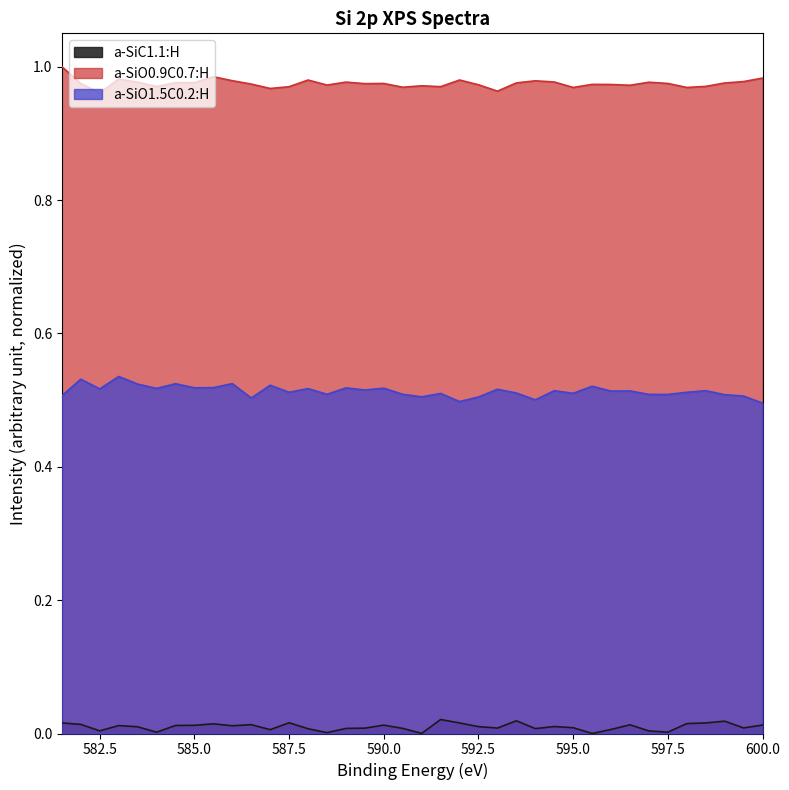

Reading left to right, list all the values displayed in this chart.

a-SiC1.1:H: 0.0	0.0	0.0	0.0	0.0	0.0	0.0	0.0	0.0	0.0	0.0	0.0	0.0	0.0	0.0	0.0	0.0	0.0	0.0	0.0	0.0	0.0	0.0	0.0	0.0	0.0	0.0	0.0	0.0	0.0	0.0	0.0	0.0	0.0	0.0	0.0	0.0	0.0
a-SiO0.9C0.7:H: 1.0	1.0	1.0	1.0	1.0	1.0	1.0	1.0	1.0	1.0	1.0	1.0	1.0	1.0	1.0	1.0	1.0	1.0	1.0	1.0	1.0	1.0	1.0	1.0	1.0	1.0	1.0	1.0	1.0	1.0	1.0	1.0	1.0	1.0	1.0	1.0	1.0	1.0
a-SiO1.5C0.2:H: 0.5	0.5	0.5	0.5	0.5	0.5	0.5	0.5	0.5	0.5	0.5	0.5	0.5	0.5	0.5	0.5	0.5	0.5	0.5	0.5	0.5	0.5	0.5	0.5	0.5	0.5	0.5	0.5	0.5	0.5	0.5	0.5	0.5	0.5	0.5	0.5	0.5	0.5